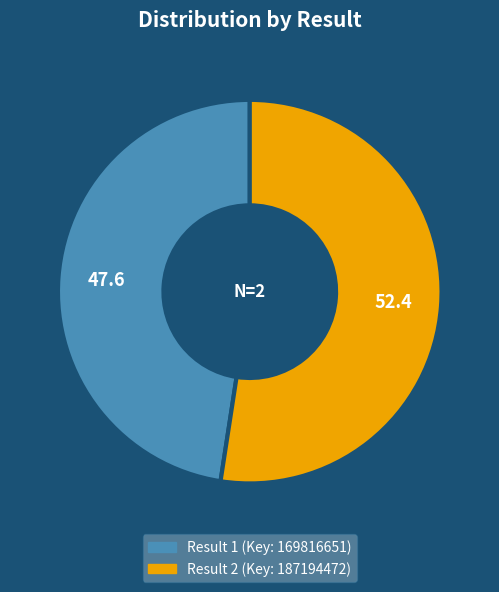

Is there a majority slice in this chart?

Yes